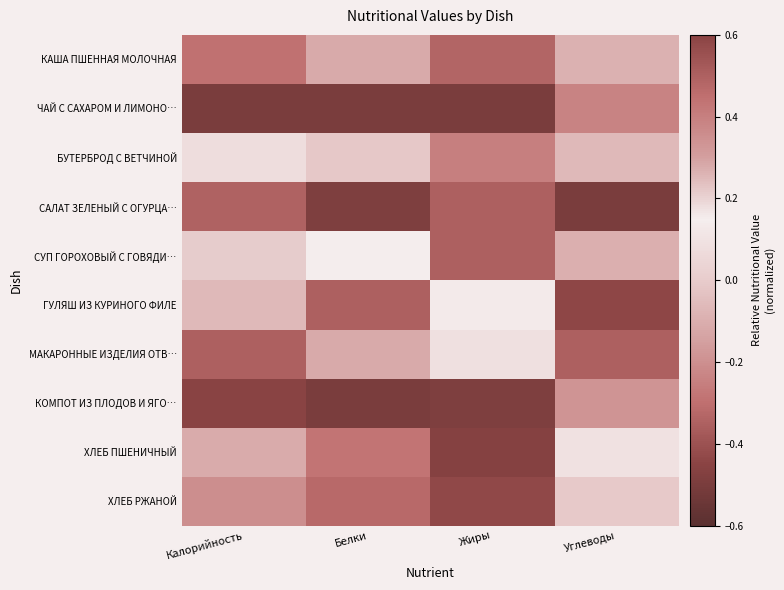

Which has a higher value, Белки or Калорийность?

Калорийность